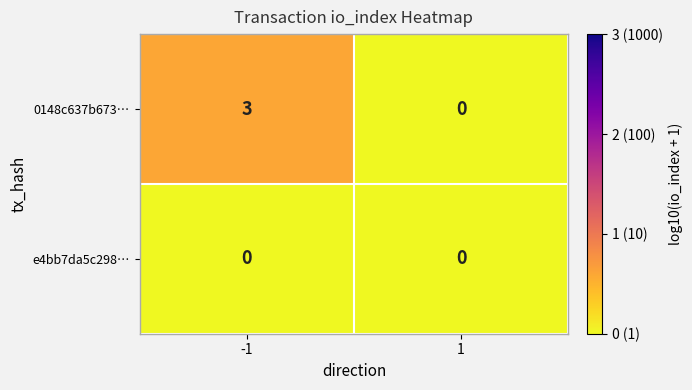

Reading left to right, list all the values displayed in this chart.

0148c637b673…: 3	0
e4bb7da5c298…: 0	0